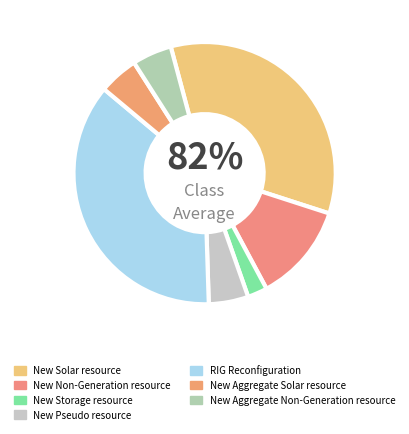

What is the change in value from RIG Reconfiguration to New Aggregate Non-Generation resource?

-13